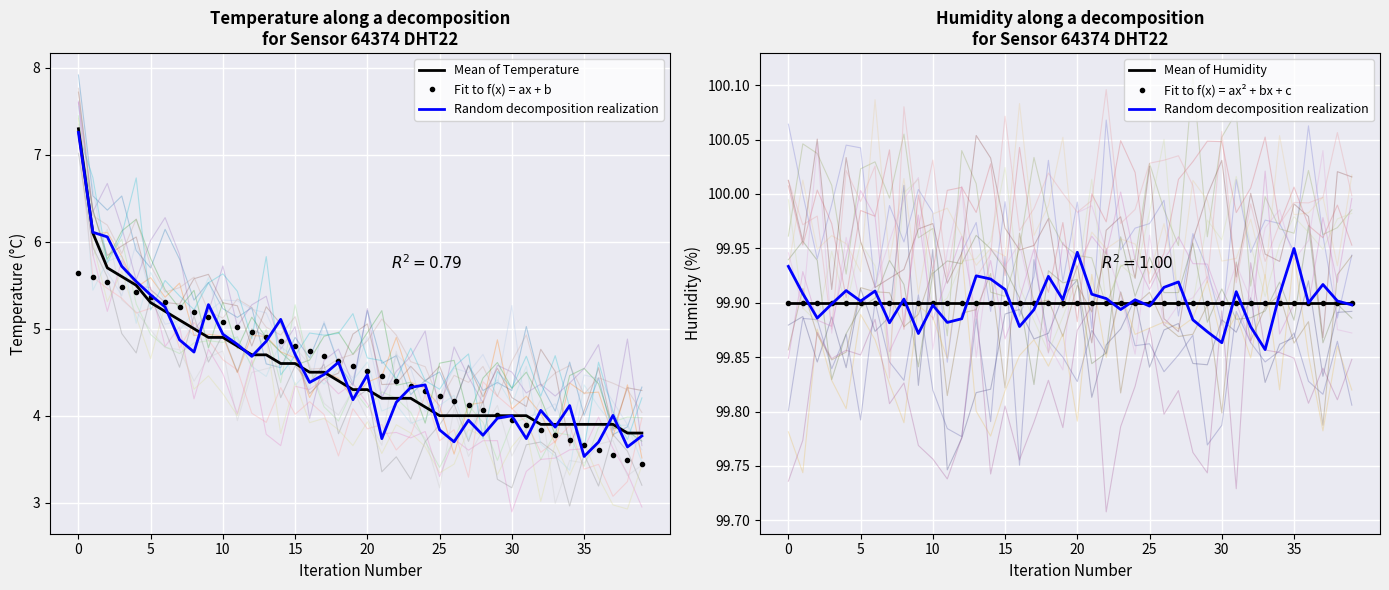

True or false: Fit to f(x) = ax² + bx + c and Fit to f(x) = ax + b cross at least once.

False